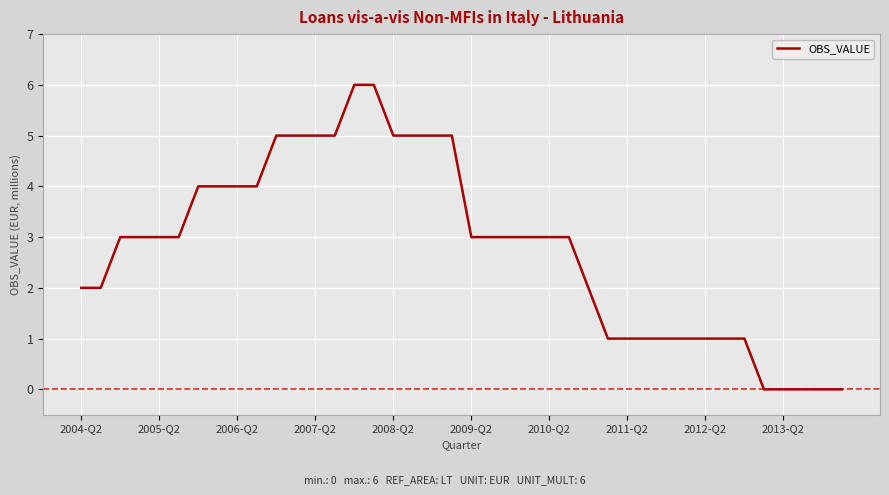

Count the number of categories in the chart.

40